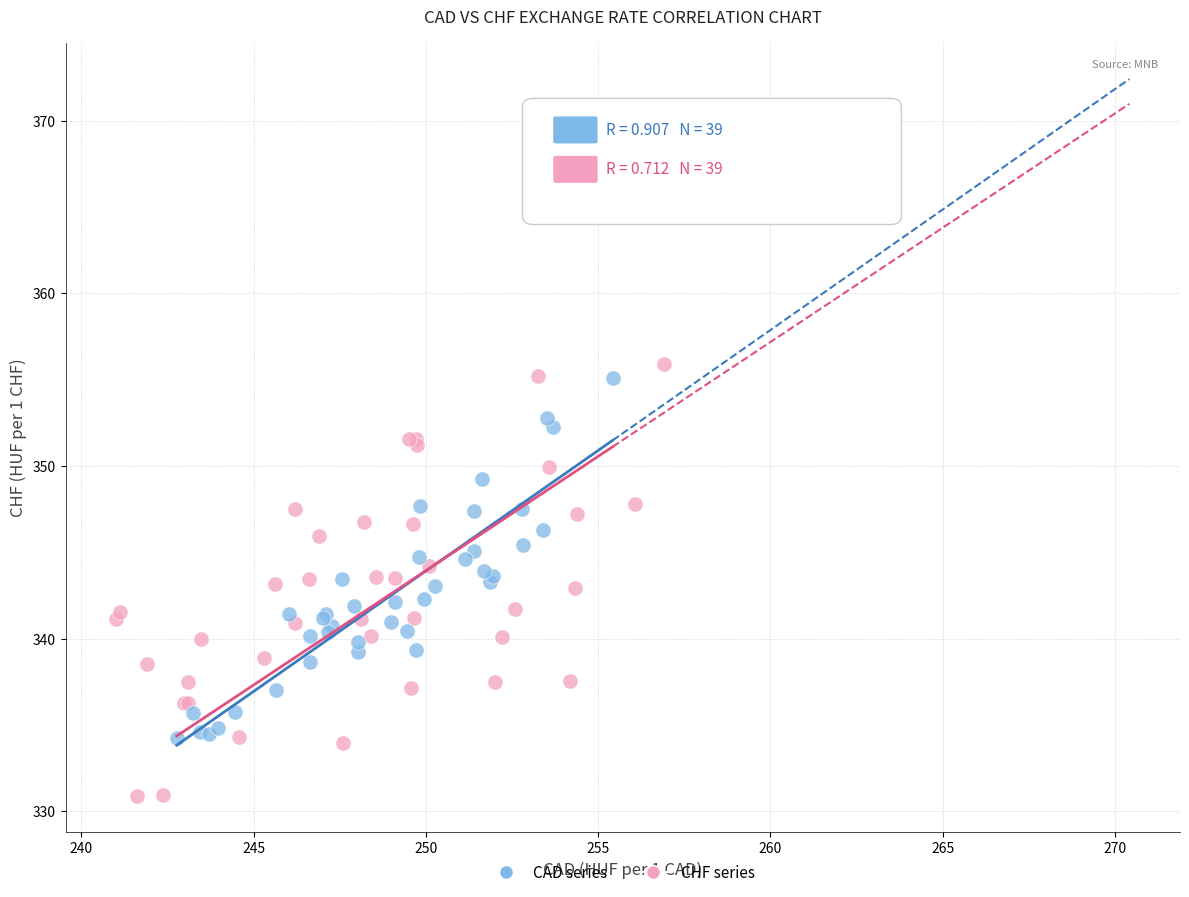

What are all the series names shown in the legend?

CAD series, CHF series